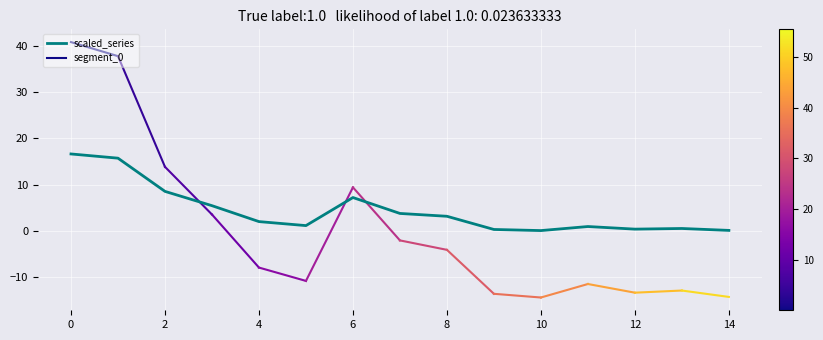

Is it true that scaled_series equals 0.3 at 12?

True